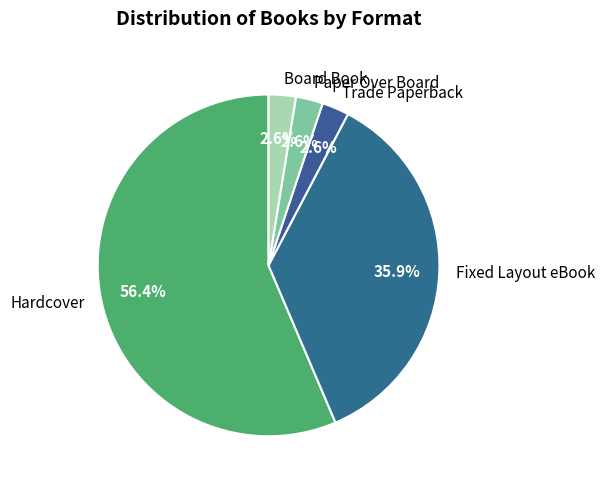

How many segments does this pie chart have?

5